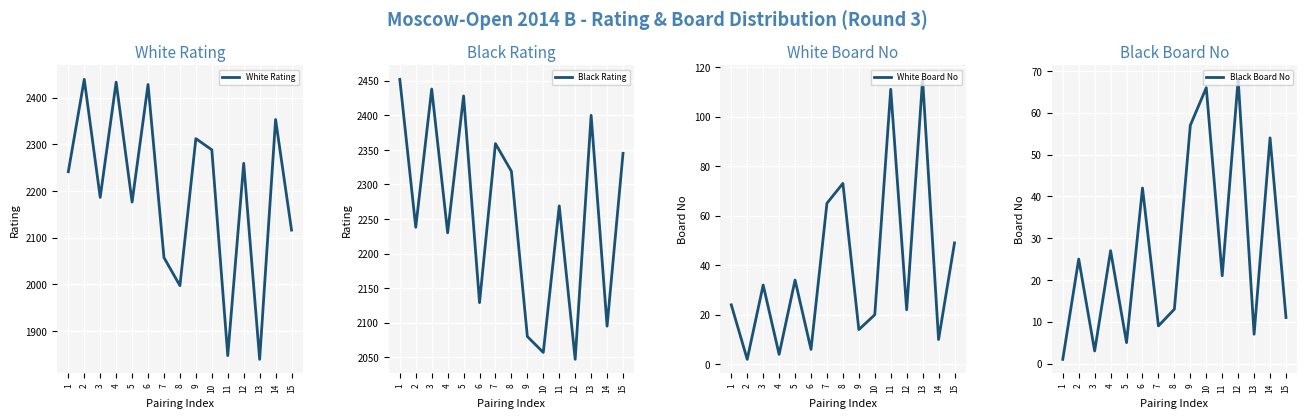

What is the lowest value of the White Rating series?

1839